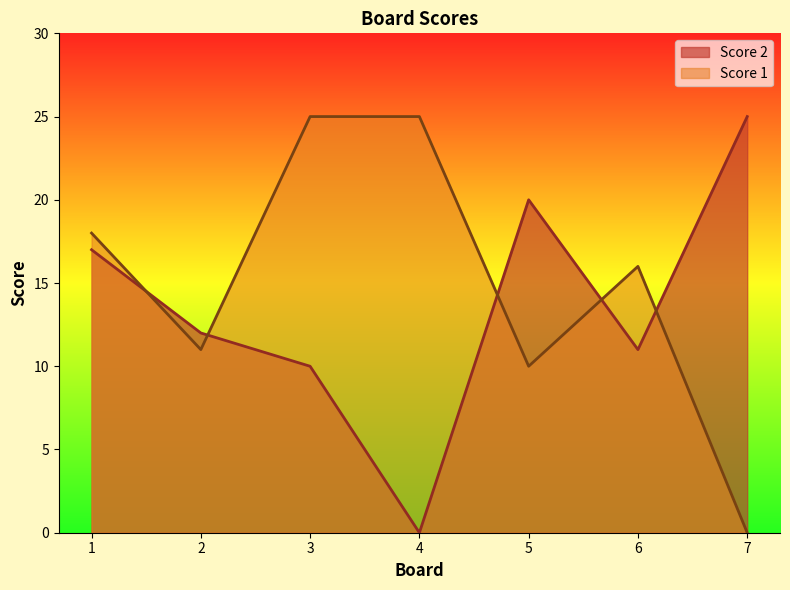

Which category has the lowest value across all series?

4